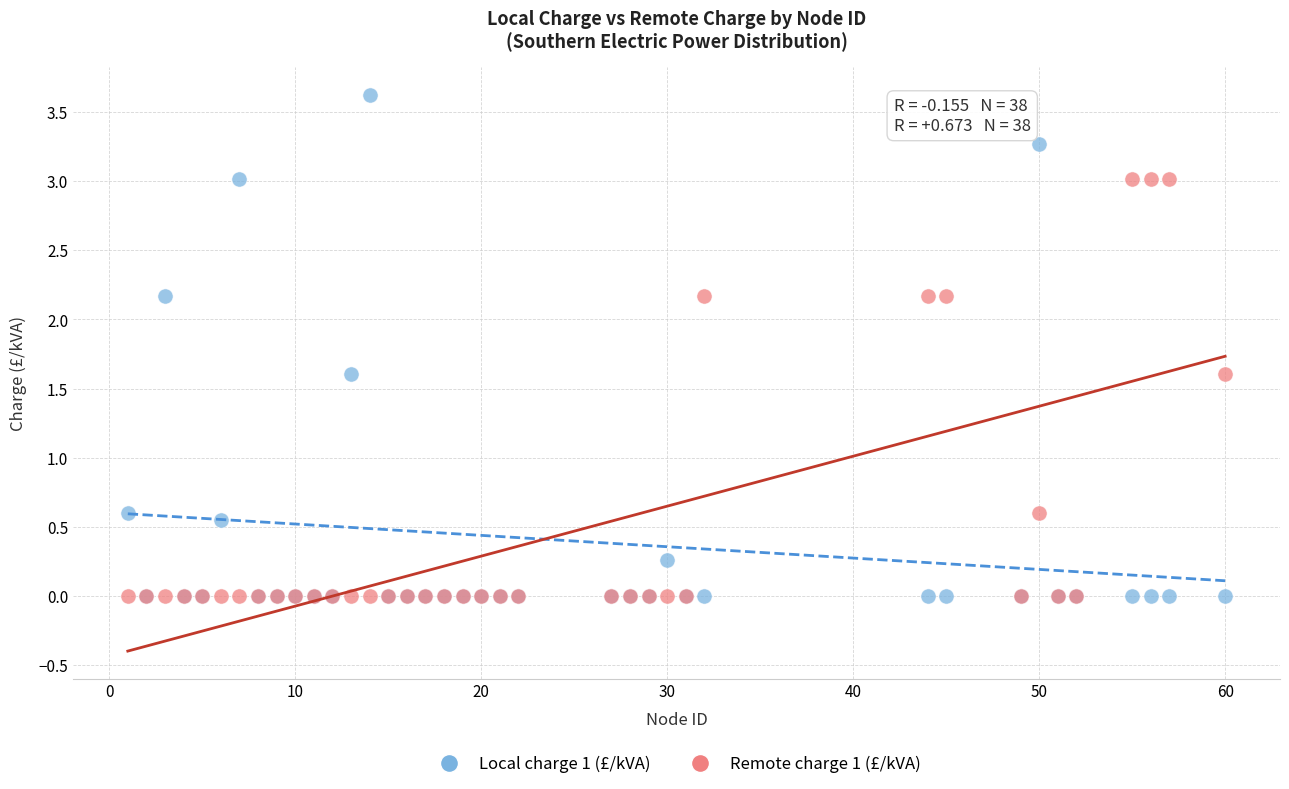

What are all the series names shown in the legend?

Local charge 1 (£/kVA), Remote charge 1 (£/kVA)